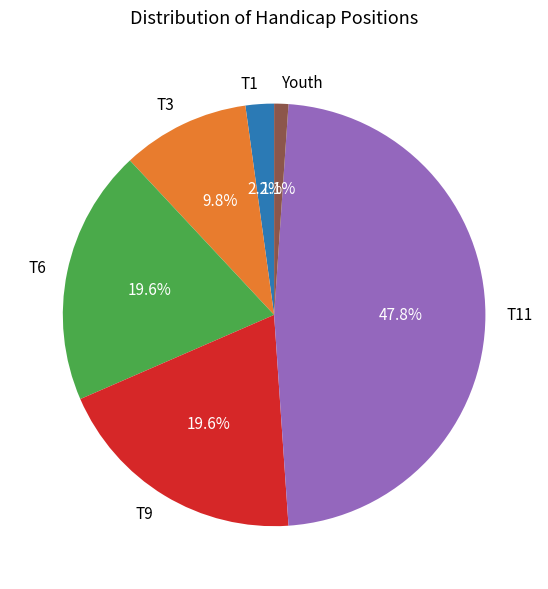

What is the total percentage of Youth and T9?

20.7%